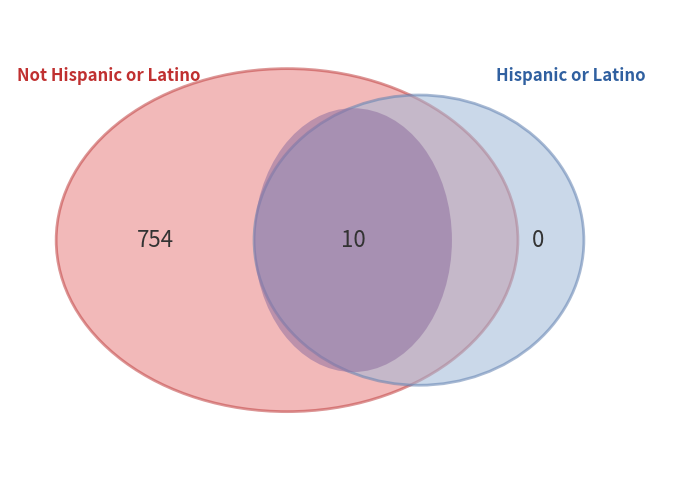

True or false: Hispanic or Latino accounts for 11% of the total.

False